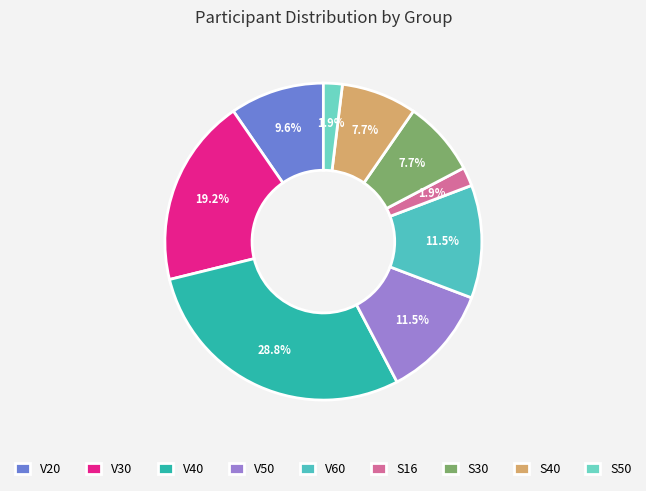

What is the ratio of the value at S40 to the value at V60?

0.7